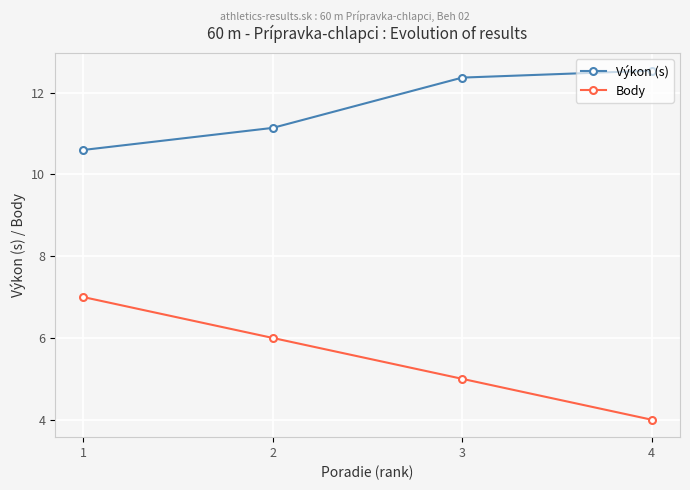

Reading left to right, transcribe all the data shown in this chart.

Výkon (s): 10.6	11.1	12.4	12.5
Body: 7.0	6.0	5.0	4.0